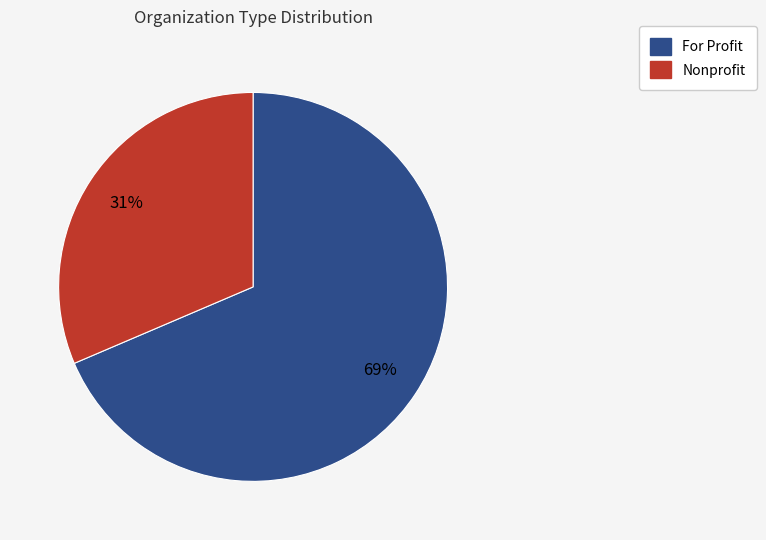

Rank the categories by value from highest to lowest.

For Profit, Nonprofit